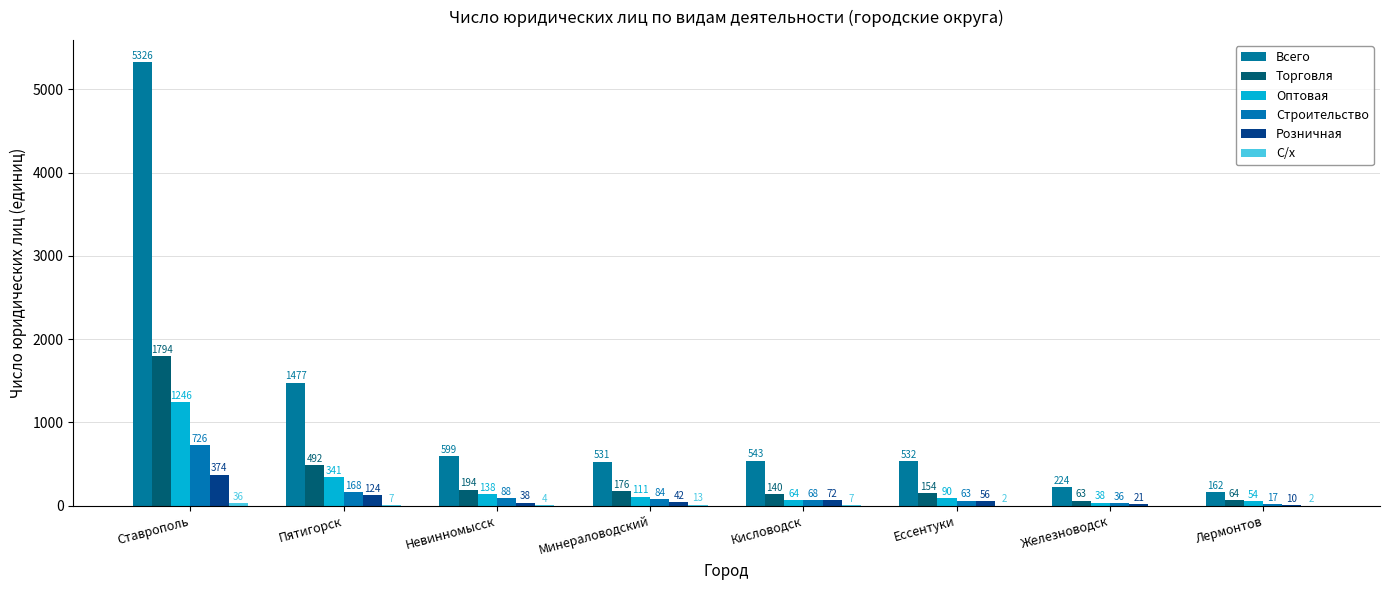

Which category has the lowest value in the Всего series?

Лермонтов